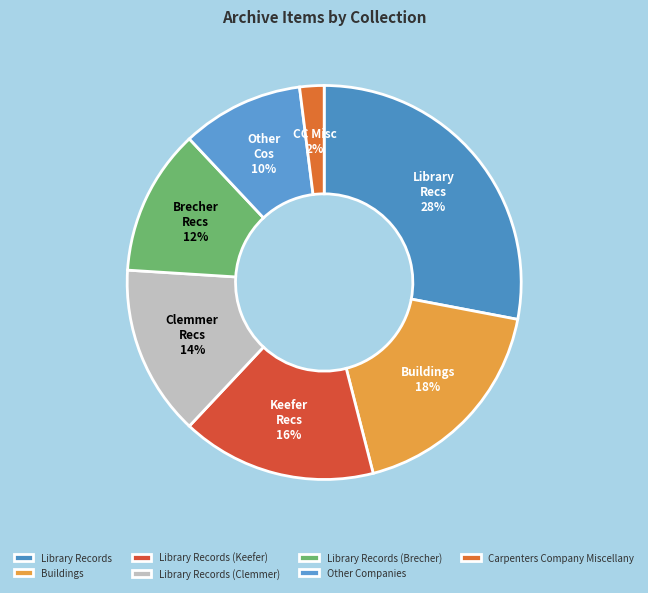

Combined, do Library Records (Clemmer) and Library Records (Brecher) account for over 50%?

No